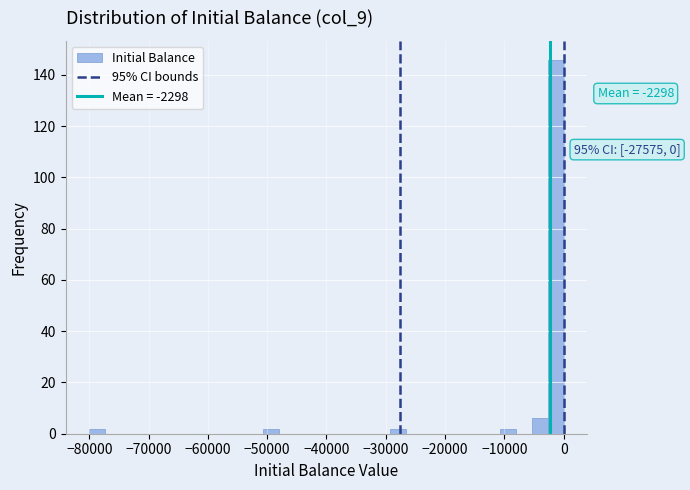

Read against the x-axis, roughly where is the centre of the tallest bar?

-1000